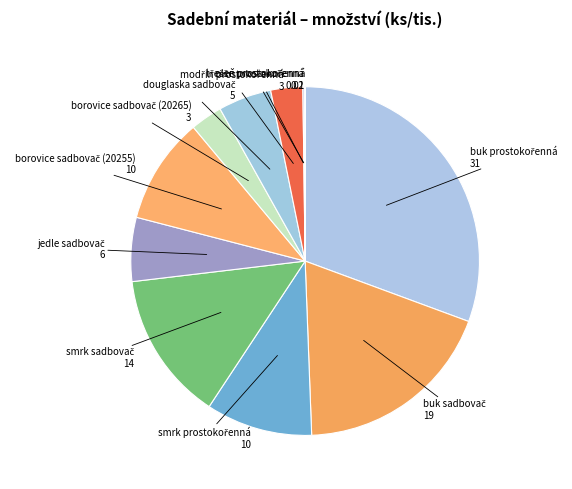

Is there any slice that represents more than half of the pie?

No